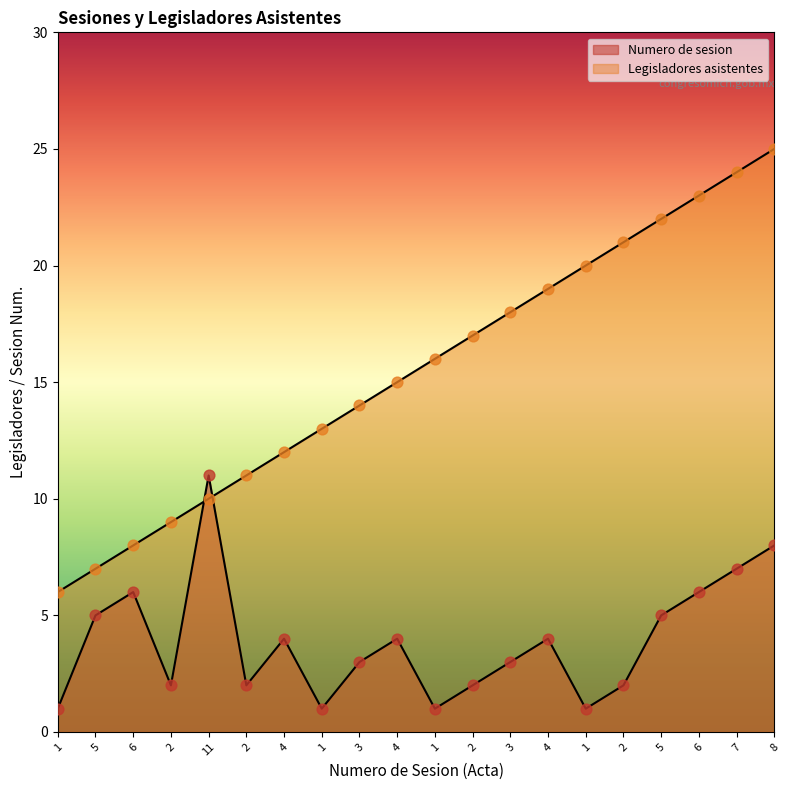

At which category is the sum across all series the highest?

8